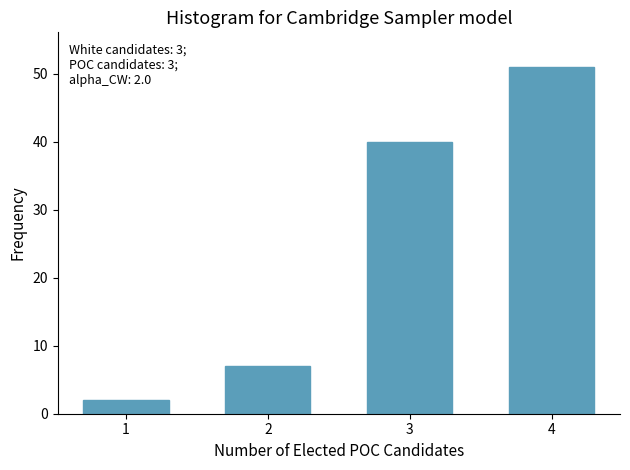

Reading right to left, transcribe all the data shown in this chart.

4=51	3=40	2=7	1=2